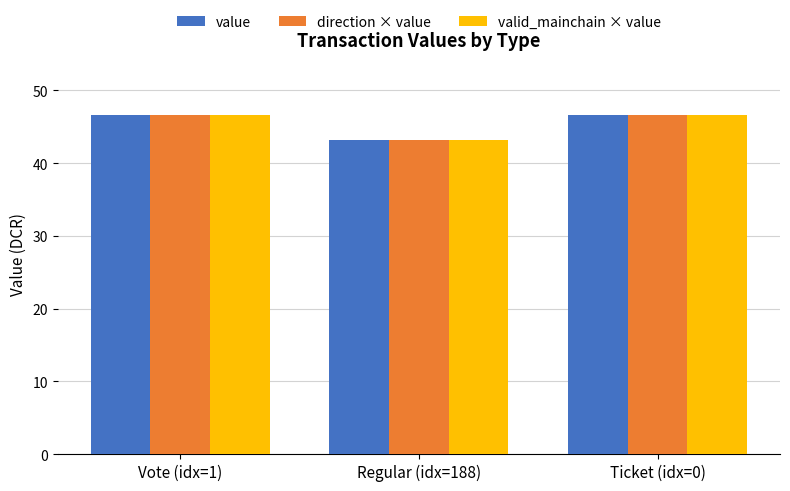

The value of valid_mainchain × value at Vote (idx=1) is 46.6. True or false?

True